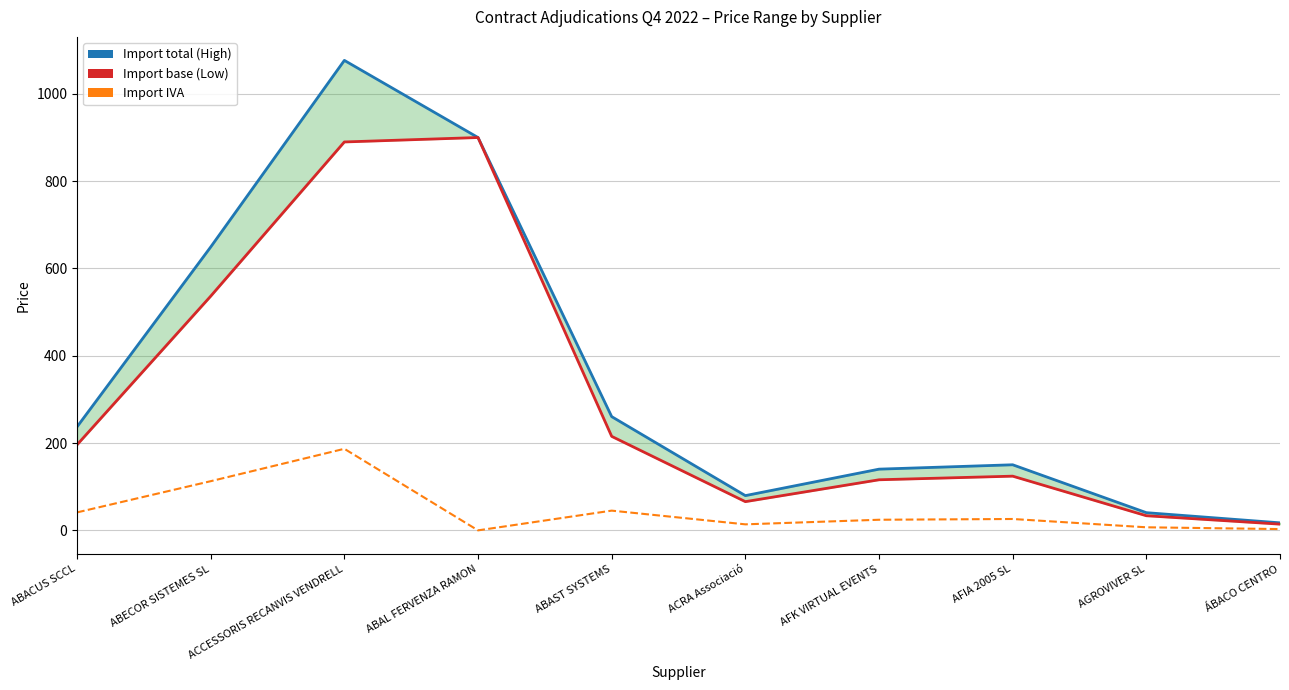

What is the difference between the maximum and minimum values in the Import base (Low) series?

885.7